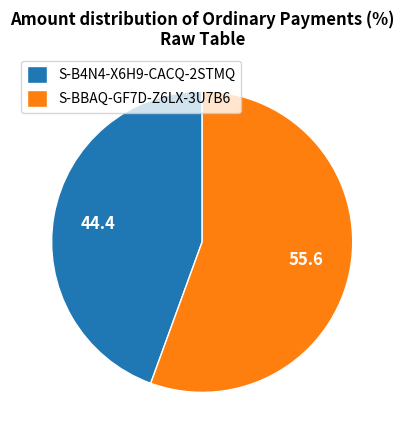

Which has a higher value, S-BBAQ-GF7D-Z6LX-3U7B6 or S-B4N4-X6H9-CACQ-2STMQ?

S-BBAQ-GF7D-Z6LX-3U7B6